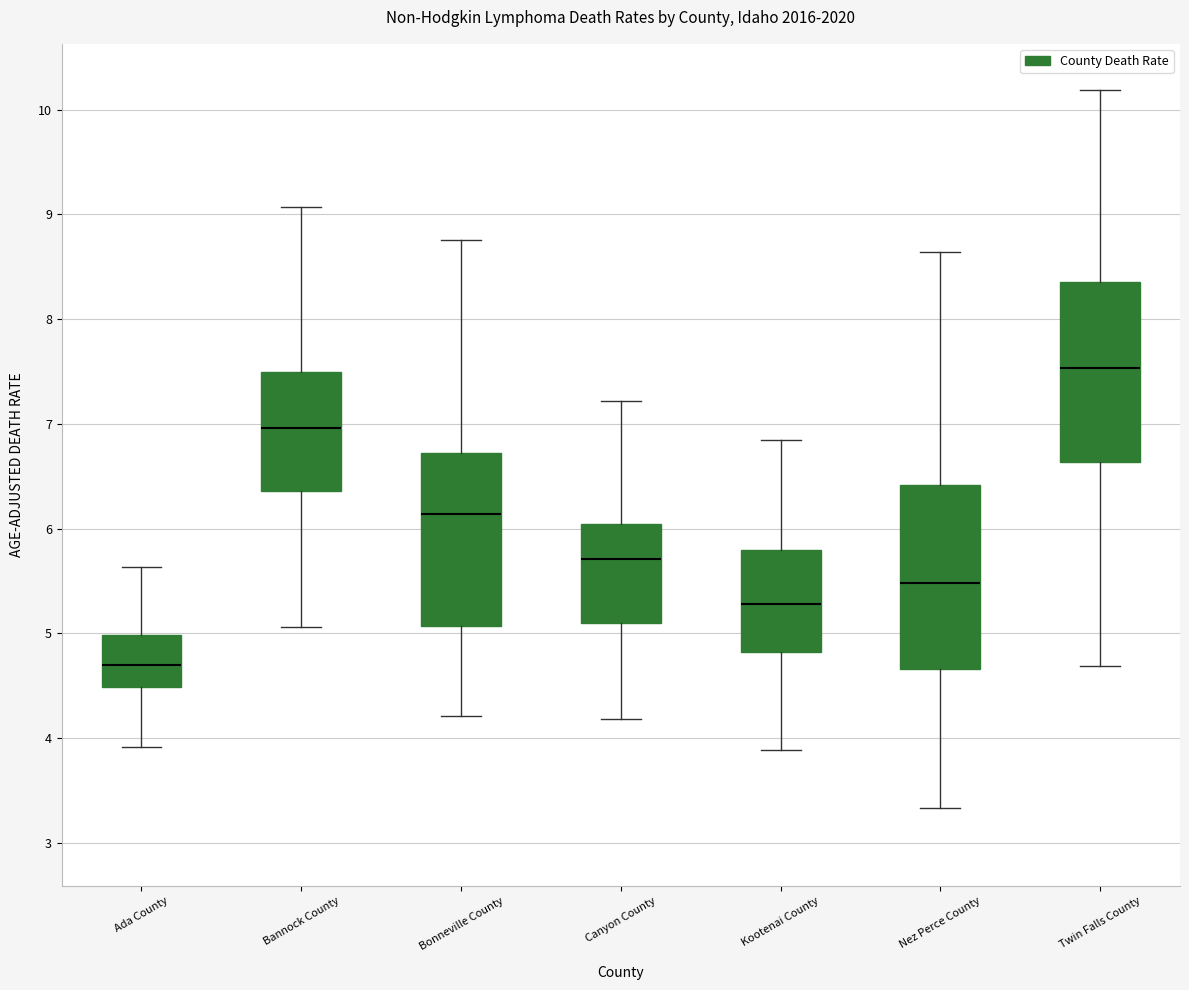

Reading left to right, transcribe this box plot: for each box, give where its median line is, the range the box spans, and where its two whiskers end, as read against the y-axis. The values are not printed on the chart, so give them approximately, as read against the axis.

Ada County: median 4.7, box 4.5 to 5.0, whiskers 3.9 to 5.6
Bannock County: median 7.0, box 6.4 to 7.5, whiskers 5.1 to 9.1
Bonneville County: median 6.1, box 5.1 to 6.7, whiskers 4.2 to 8.8
Canyon County: median 5.7, box 5.1 to 6.0, whiskers 4.2 to 7.2
Kootenai County: median 5.3, box 4.8 to 5.8, whiskers 3.9 to 6.8
Nez Perce County: median 5.5, box 4.7 to 6.4, whiskers 3.3 to 8.6
Twin Falls County: median 7.5, box 6.6 to 8.4, whiskers 4.7 to 10.2